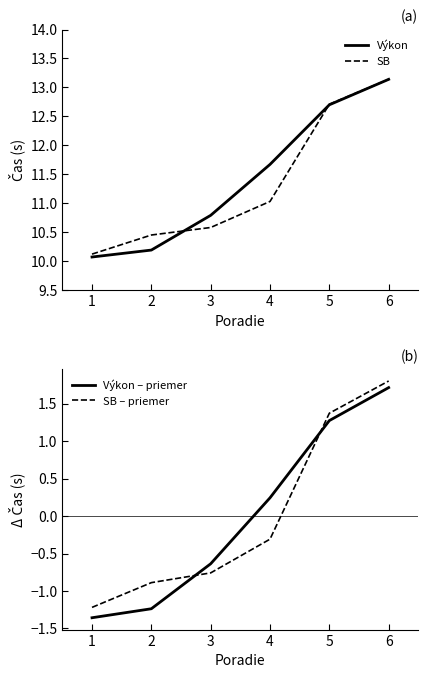

How many lines are shown in the chart?

4